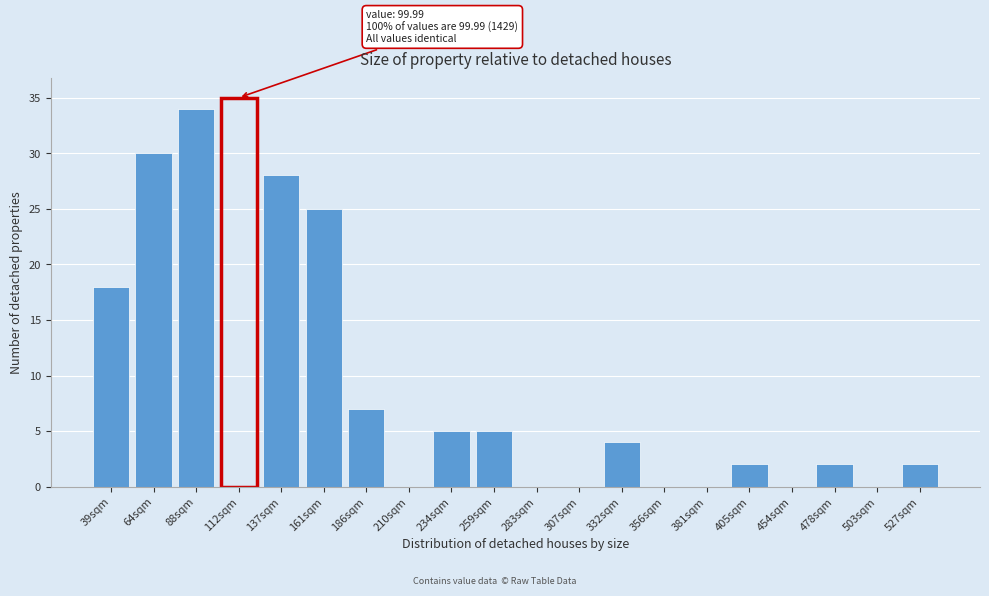

Reading left to right, transcribe all the data shown in this chart.

39sqm=18	64sqm=30	88sqm=34	112sqm=35	137sqm=28	161sqm=25	186sqm=7	210sqm=0	234sqm=5	259sqm=5	283sqm=0	307sqm=0	332sqm=4	356sqm=0	381sqm=0	405sqm=2	454sqm=0	478sqm=2	503sqm=0	527sqm=2